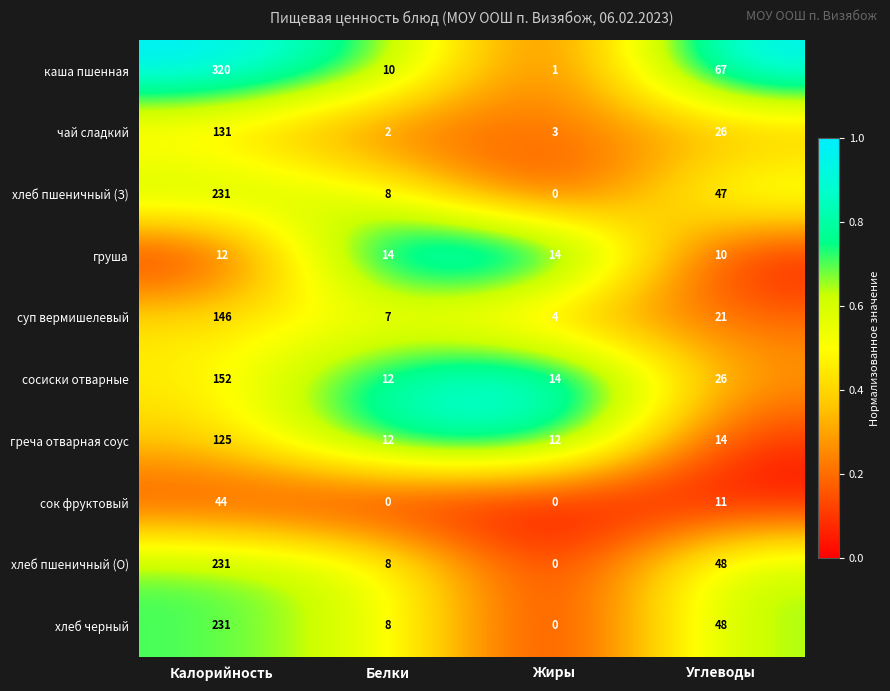

At which label does хлеб пшеничный (О) first exceed 48?

Калорийность